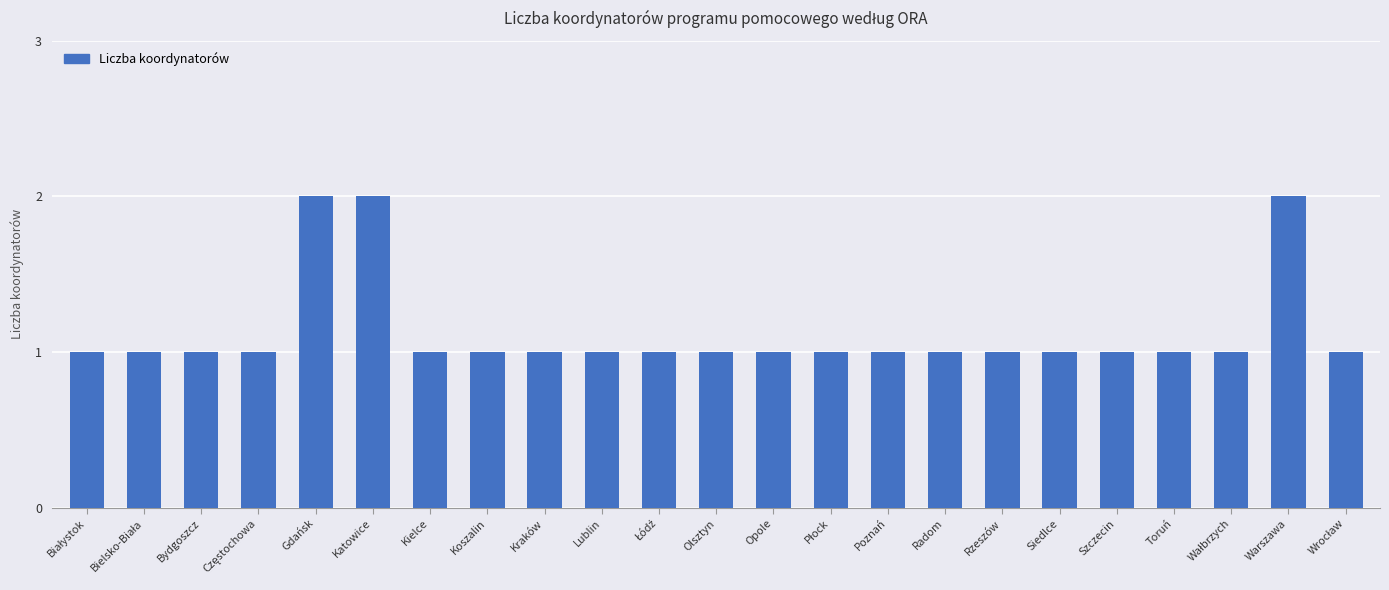

What is the ratio of the value at Koszalin to the value at Siedlce?

1.0